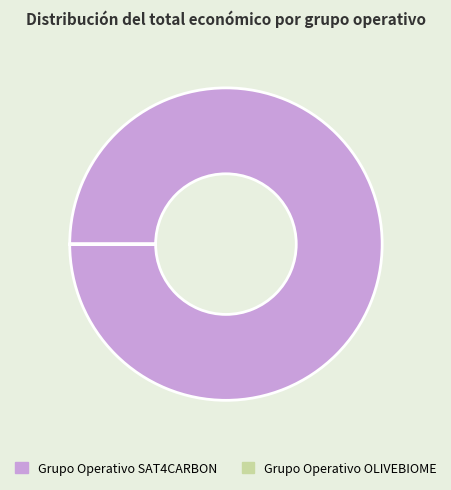

True or false: Grupo Operativo SAT4CARBON accounts for 100% of the total.

True